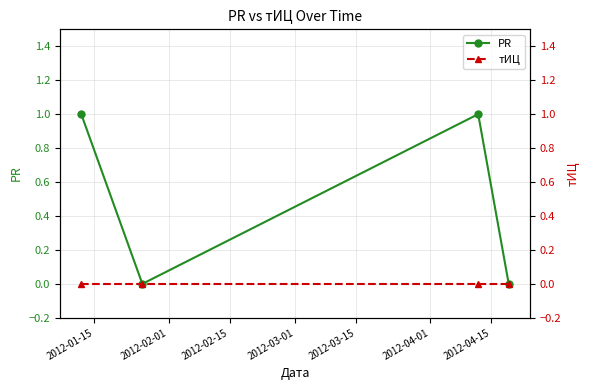

True or false: PR and тИЦ intersect in this chart.

False